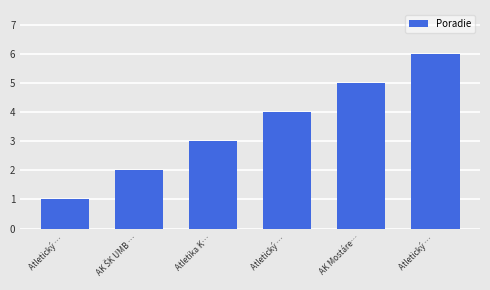

How many data points does each series have?

6